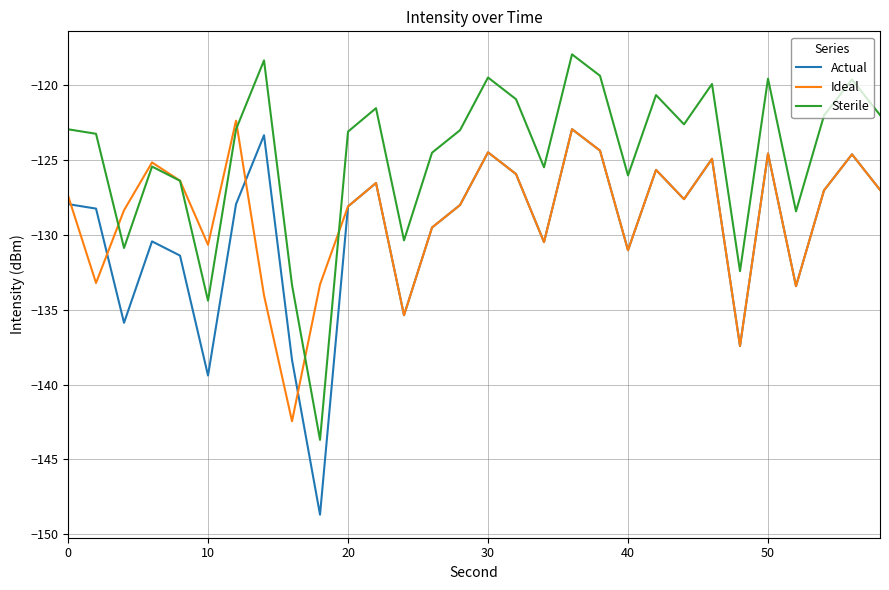

Which series has the largest total across all categories?

Sterile